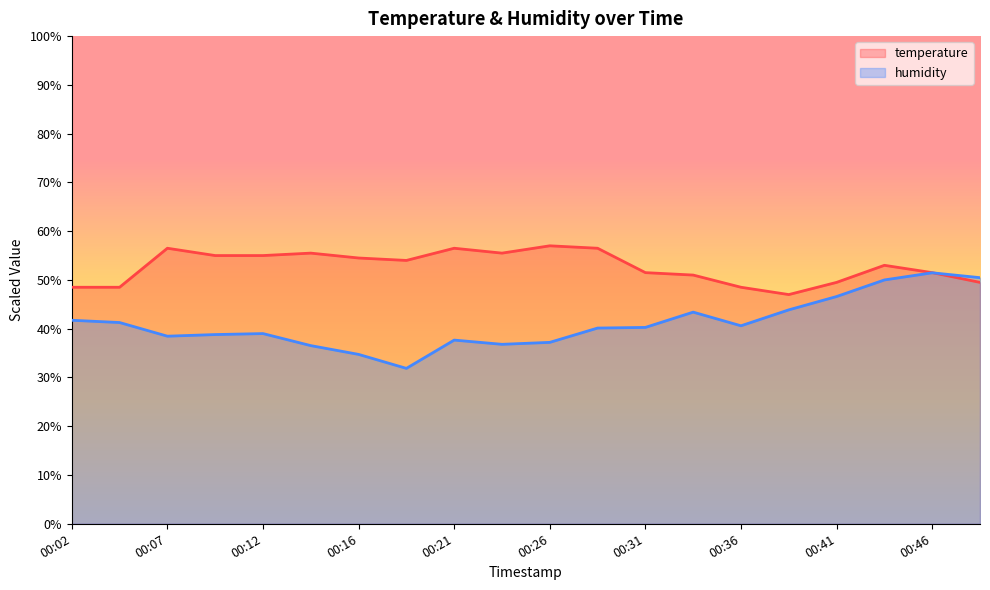

The value of temperature at 00:31 is 51.5. True or false?

True